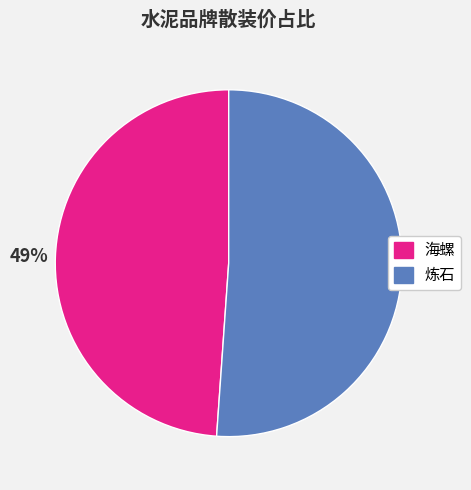

To the nearest percent, what portion does 海螺 represent?

49%